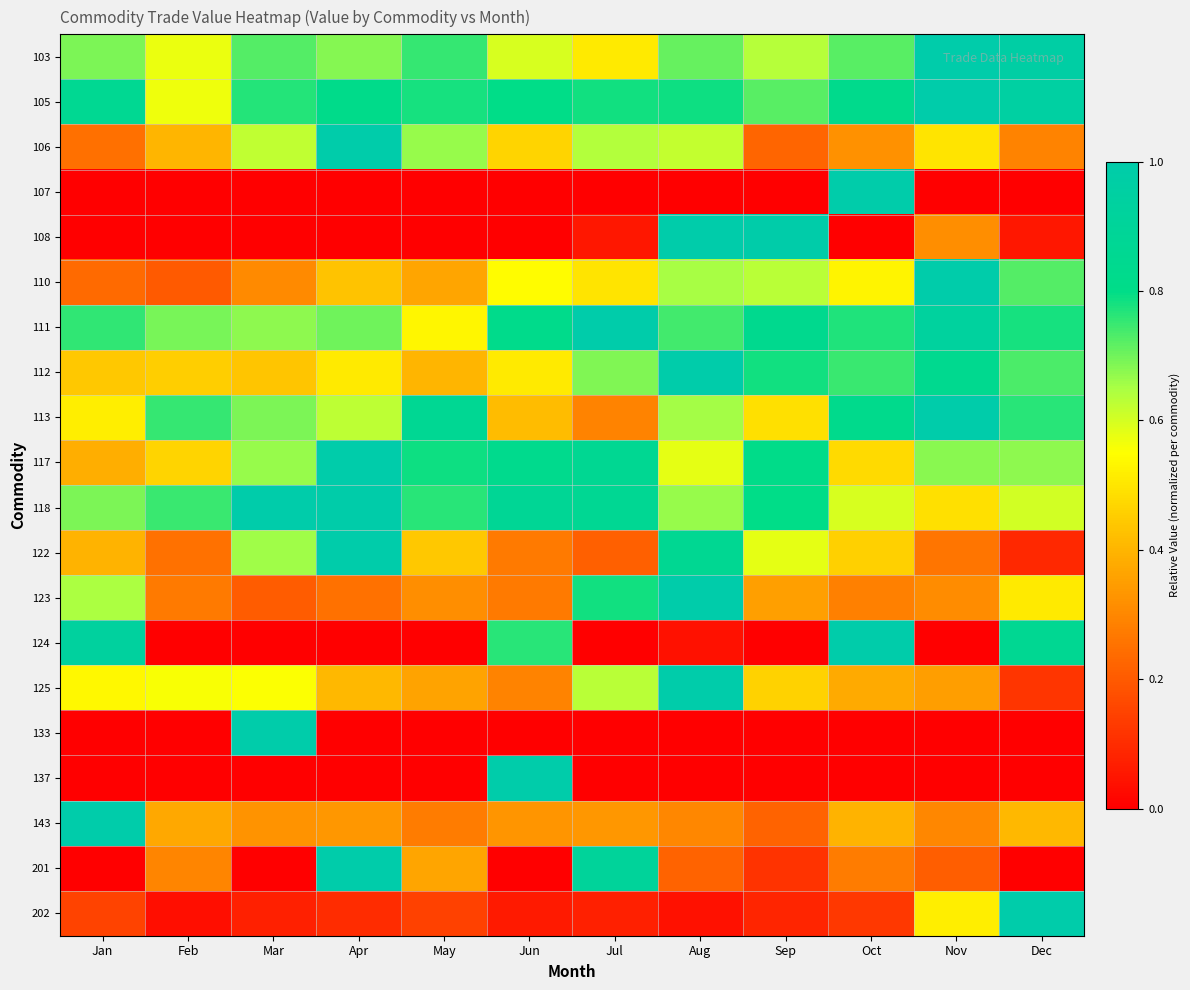

What is the total value across all series at Aug?

10.9